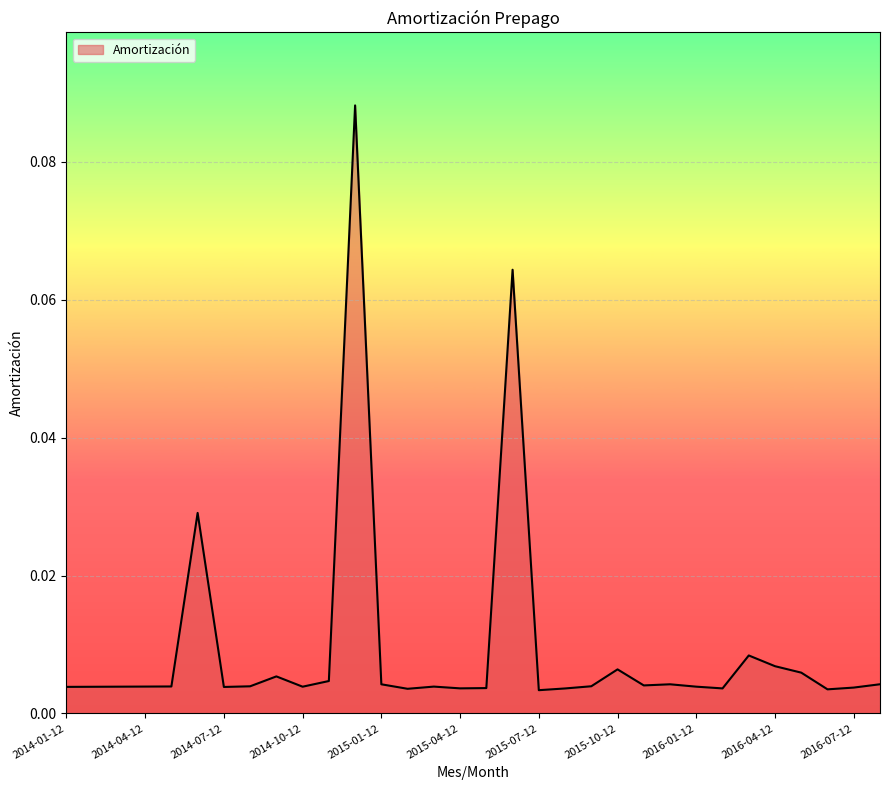

How many lines are shown in the chart?

1